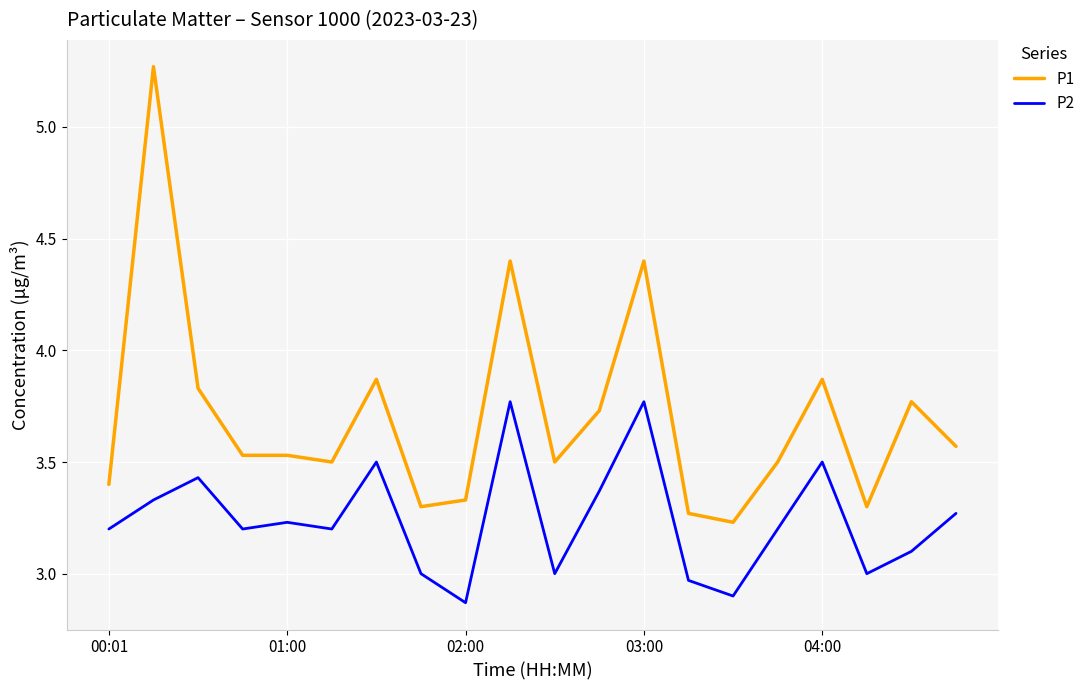

Rank the series by their average value, from lowest to highest.

P2, P1